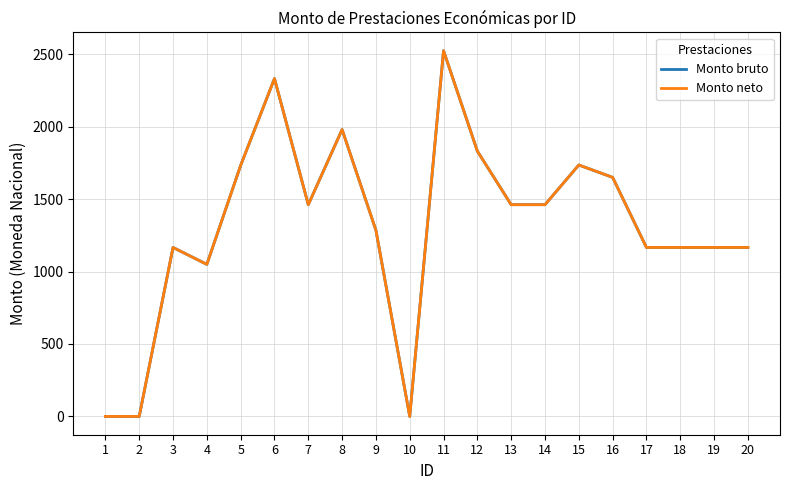

Does the chart have visible grid lines?

Yes